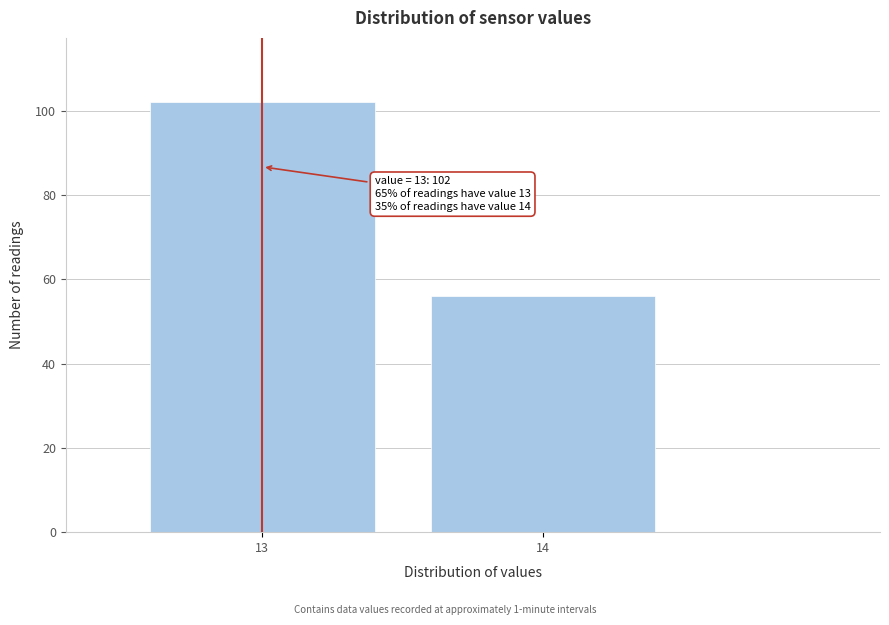

Reading left to right, transcribe all the data shown in this chart.

13=102	14=56